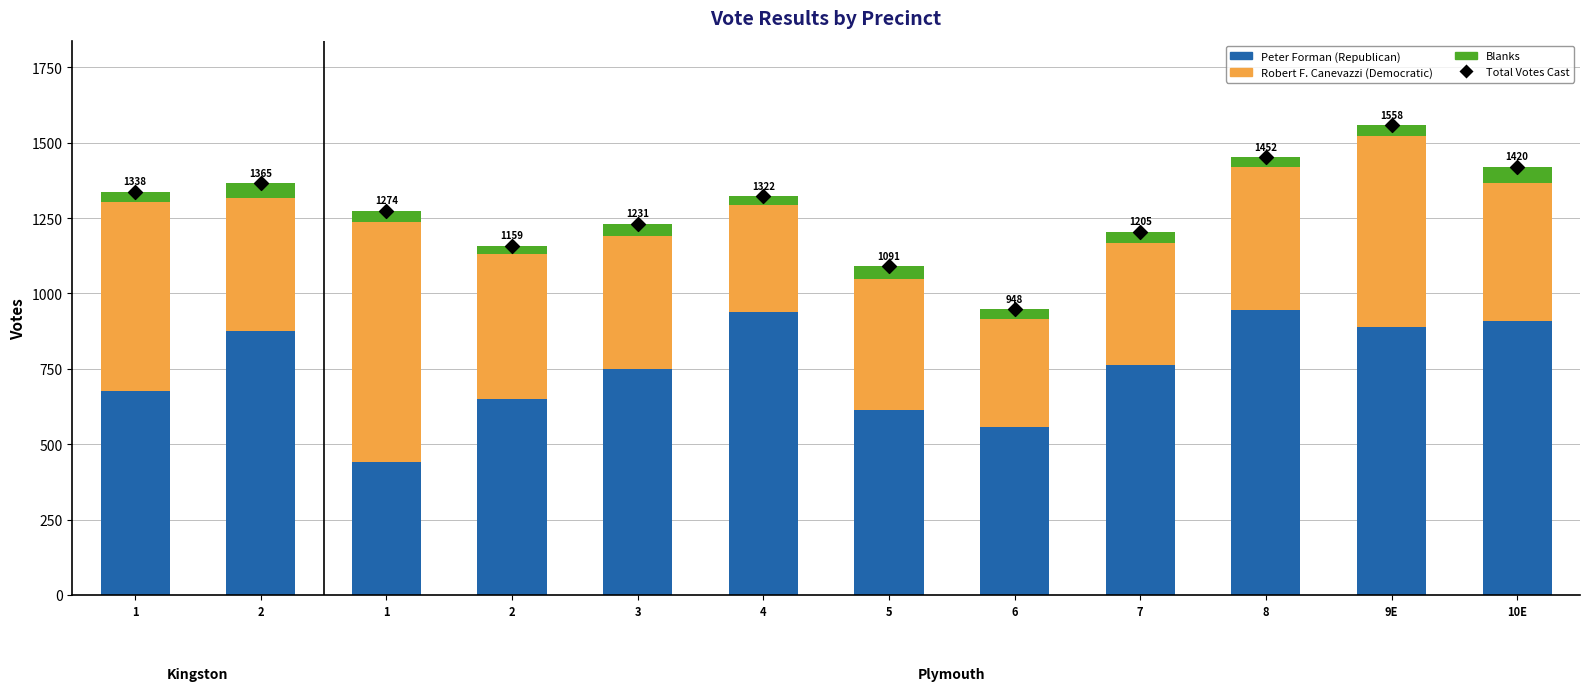

Which series has the largest total across all categories?

Total Votes Cast